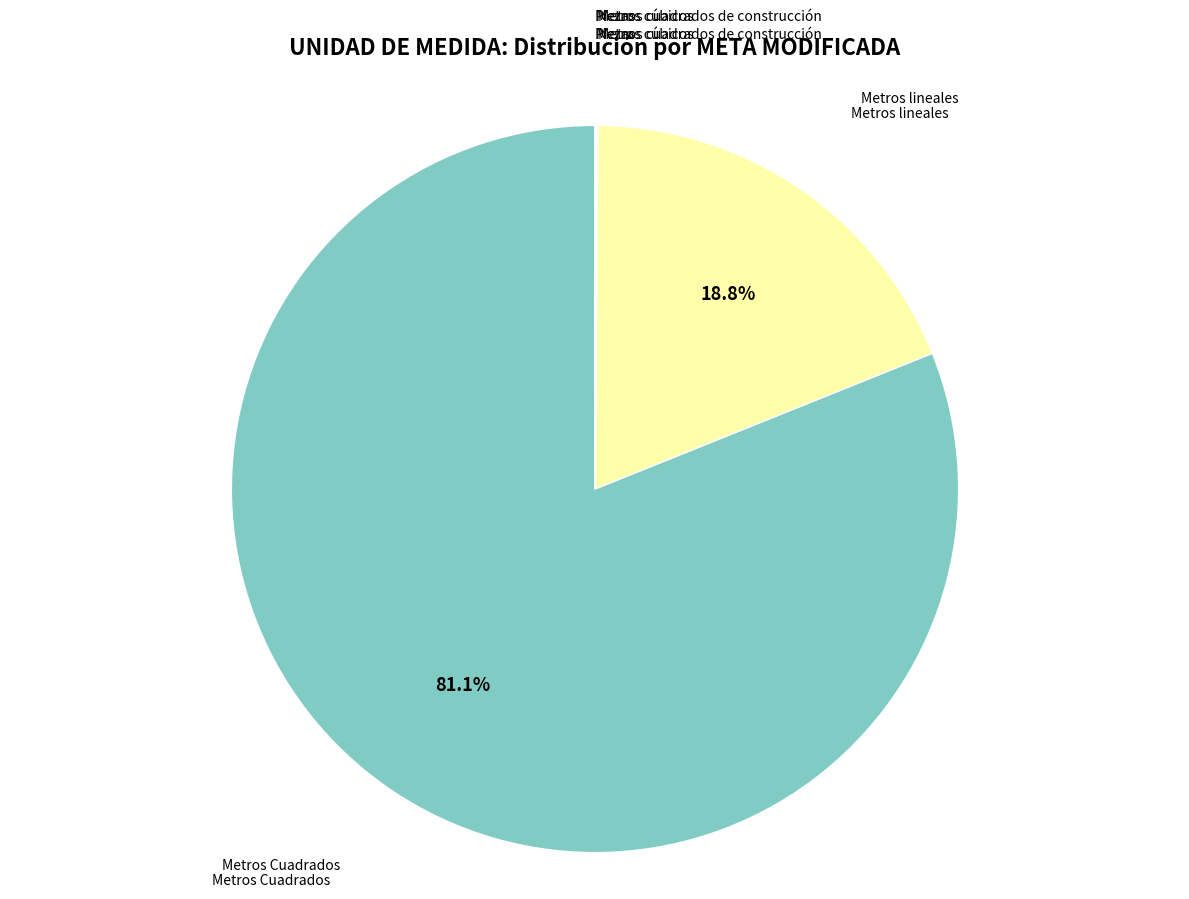

Is there a majority slice in this chart?

Yes